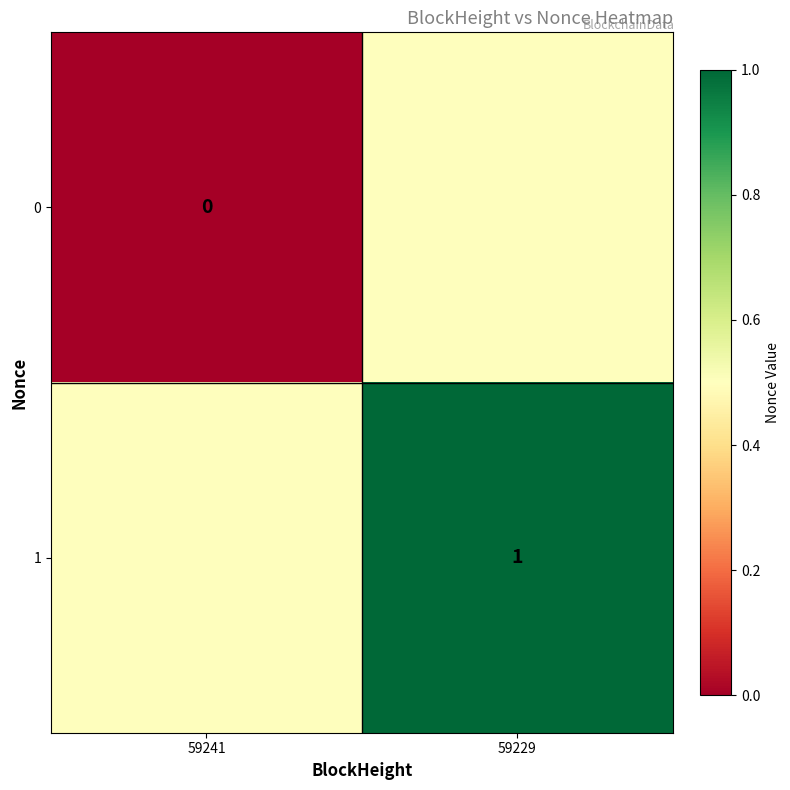

Between 59229 and 59241, which is larger?

59229